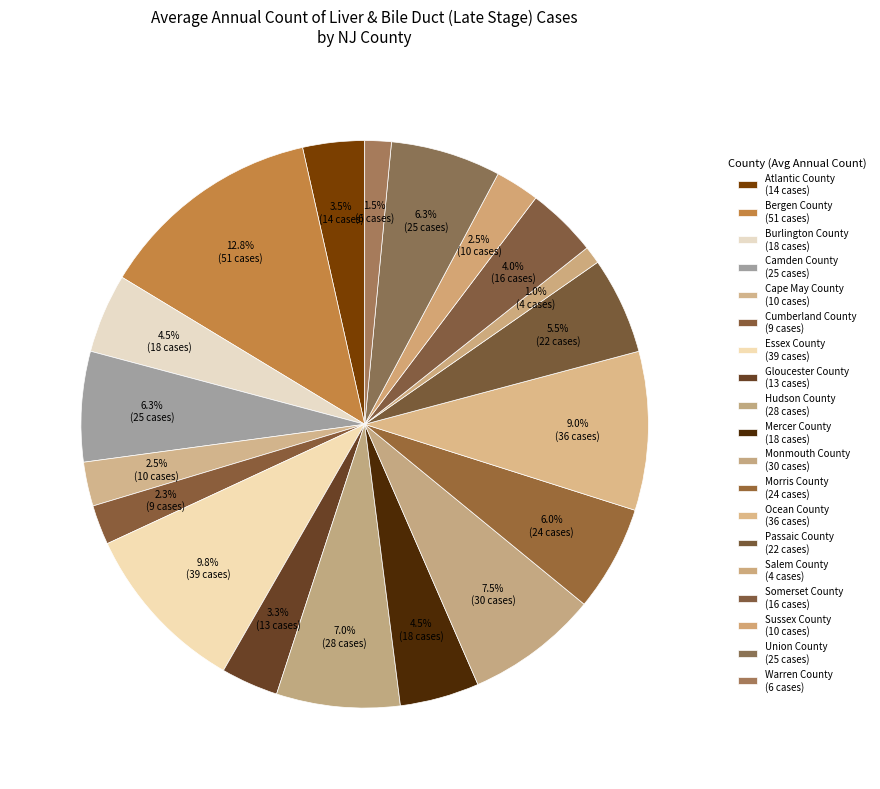

To the nearest percent, what is the combined percentage of Camden County and Salem County?

7%